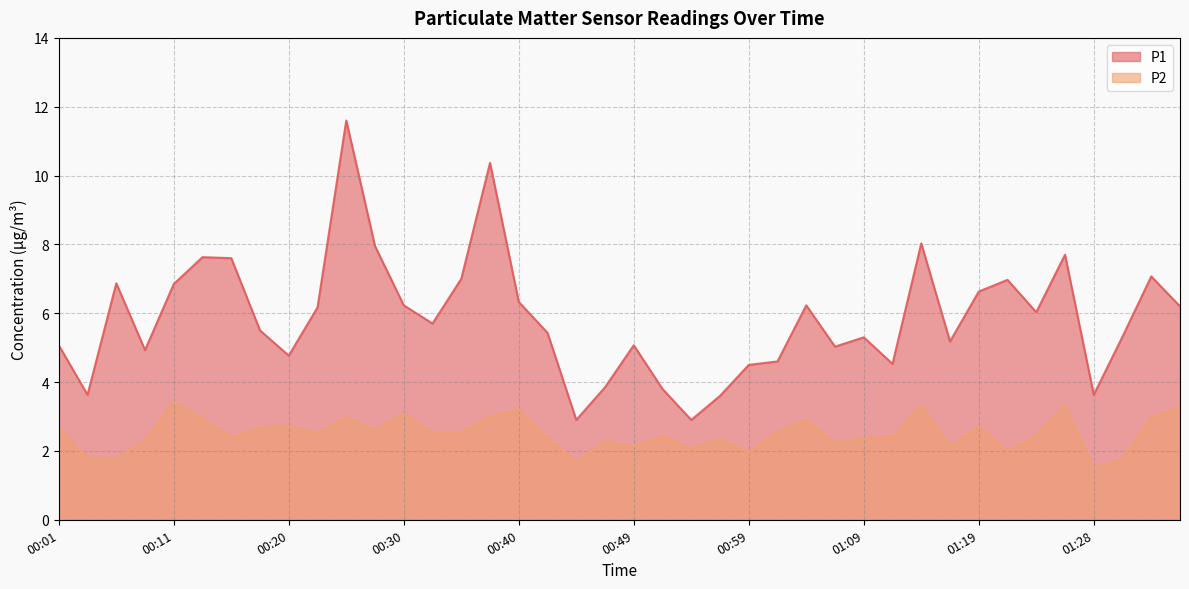

At which category does P1 reach its first local peak?

00:06